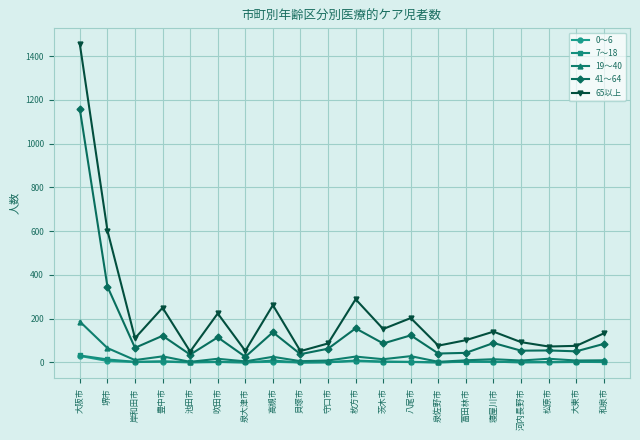

What is the label of the 14th point from the right?

泉大津市